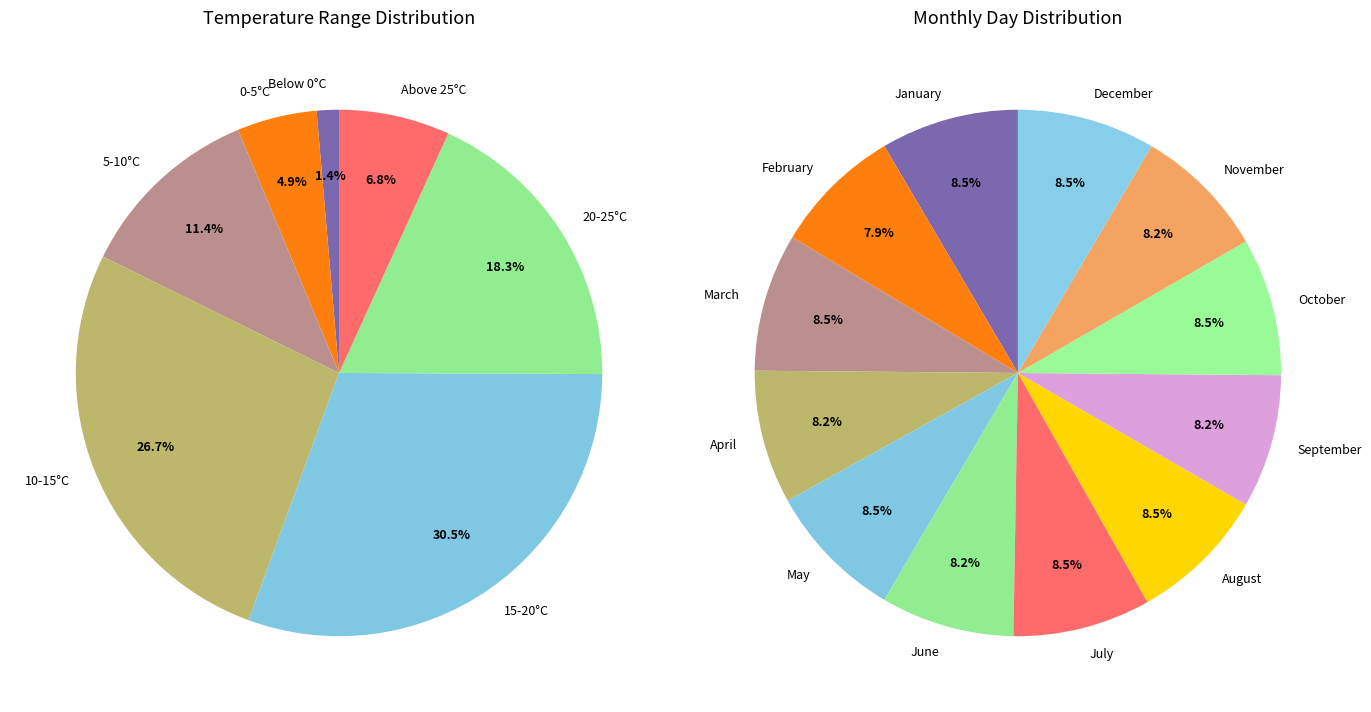

Is there a majority slice in this chart?

No